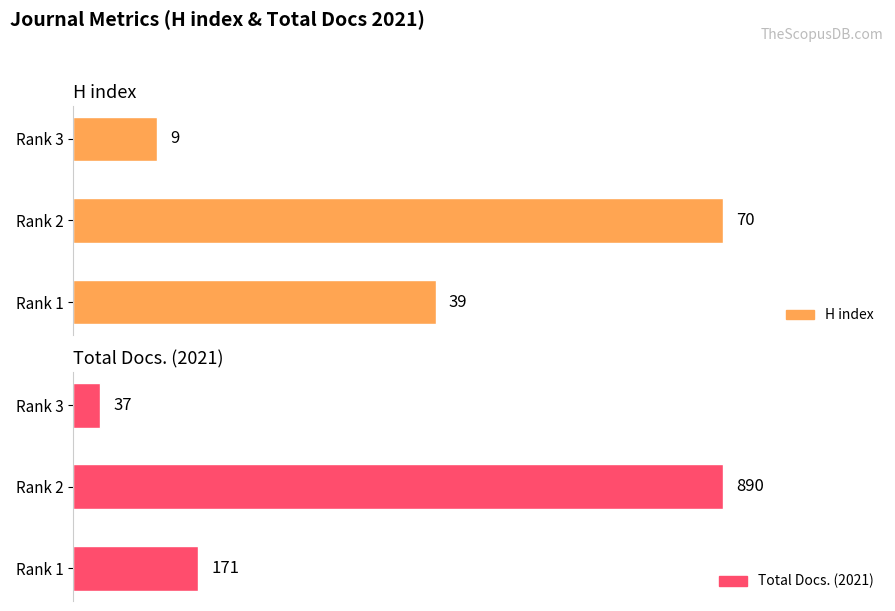

How many groups of bars are there?

3